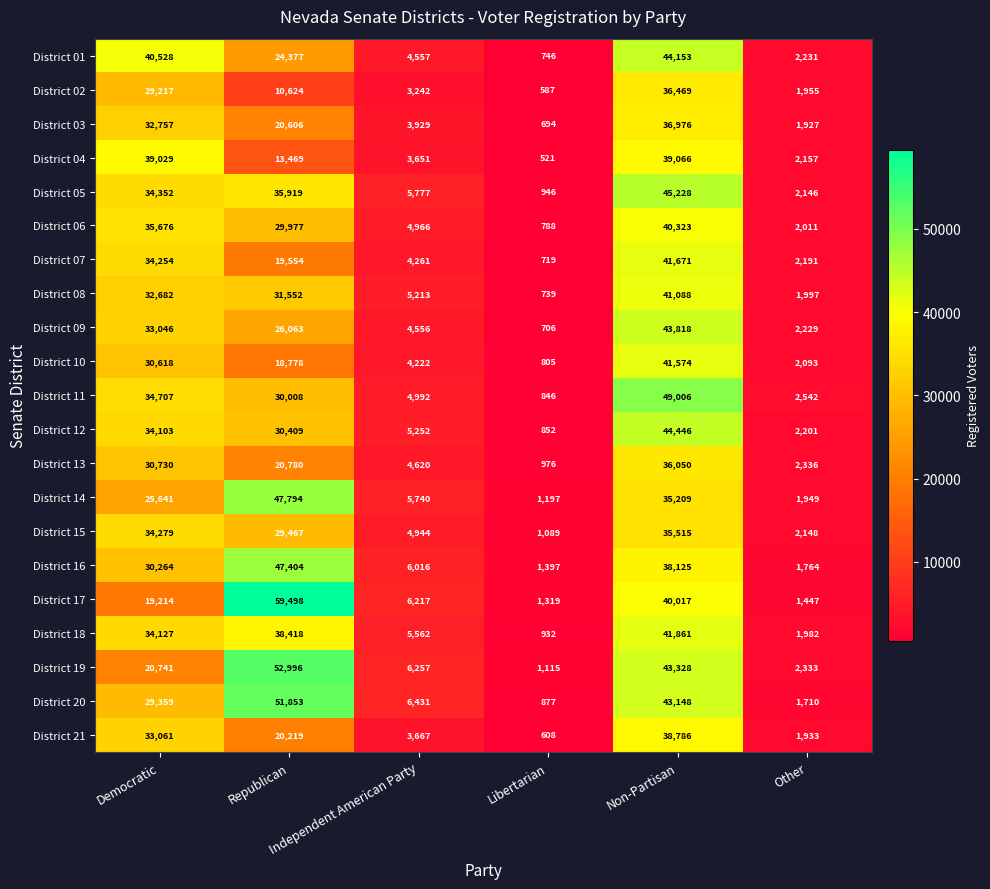

What is the lowest value of the District 18 series?

932